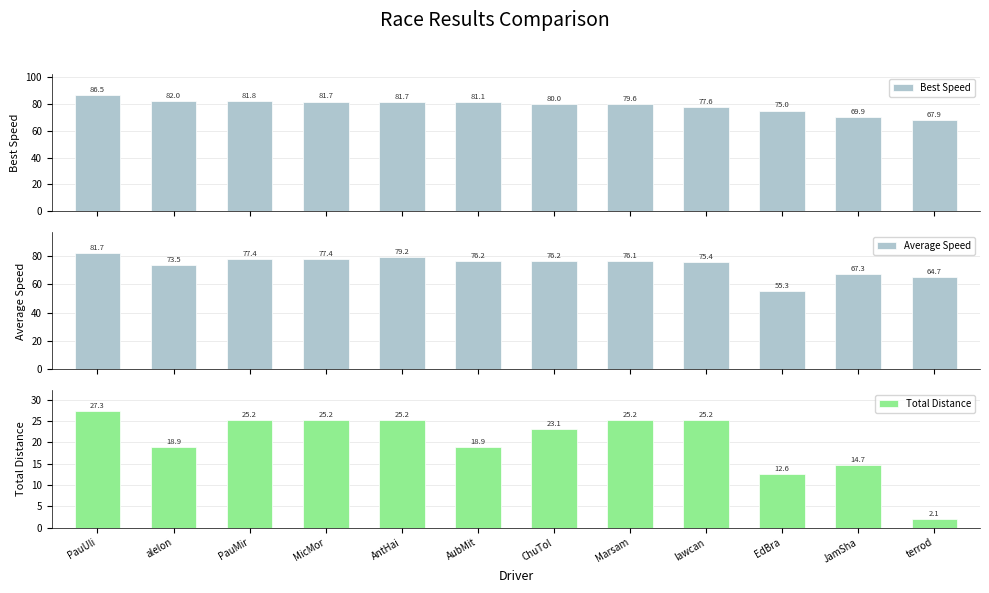

At which label does Total Distance first exceed 25?

PauUli